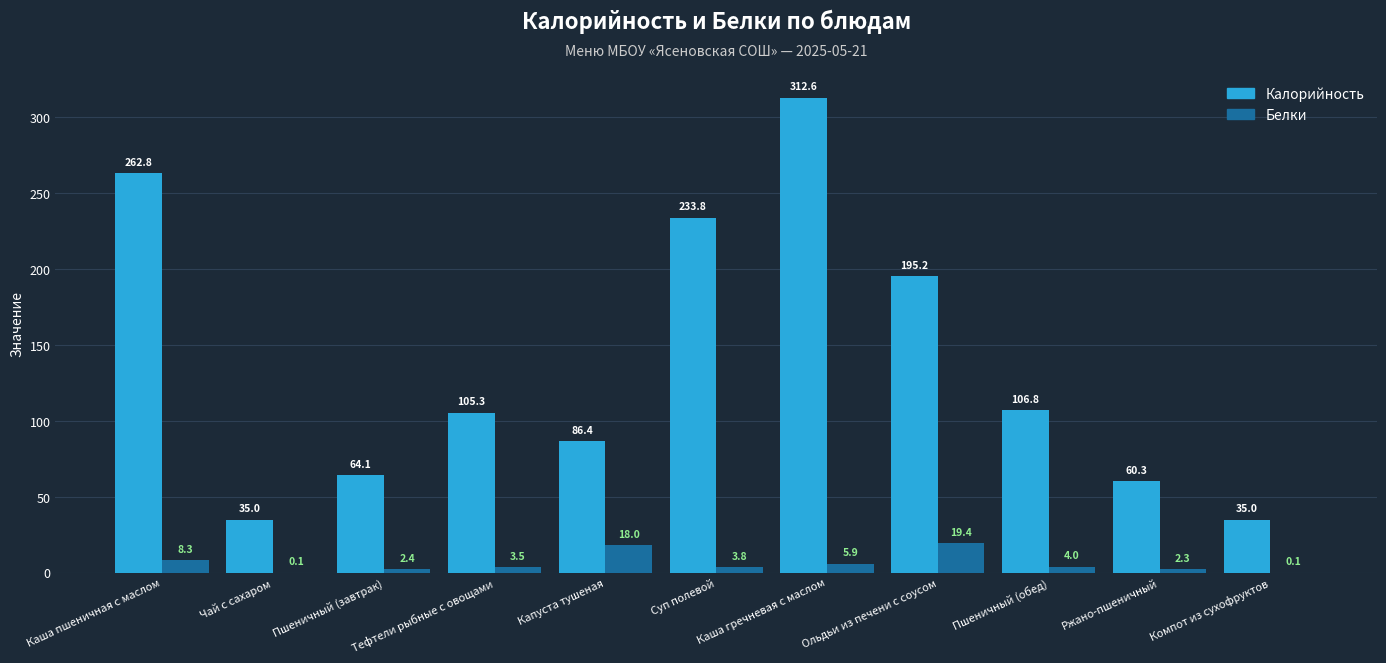

What is the greatest value displayed?

312.6